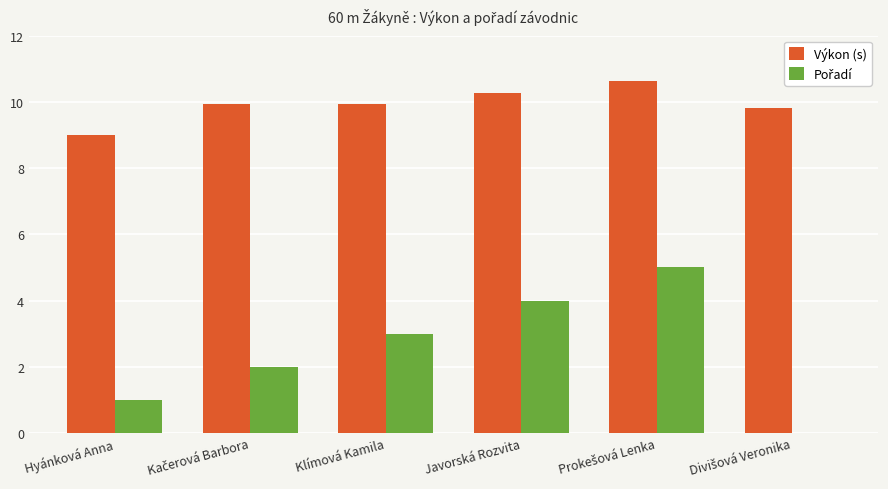

Does the chart contain stacked bars?

No